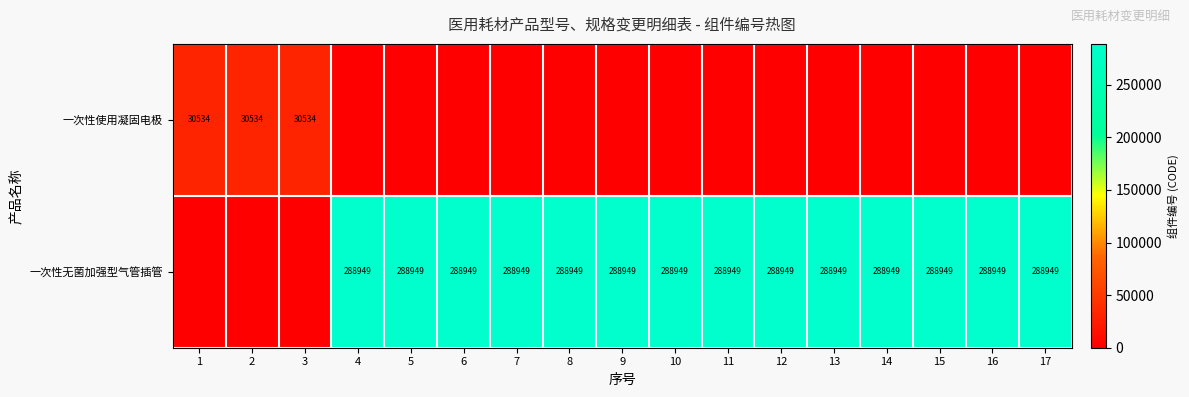

What is the sum of the 一次性无菌加强型气管插管 values at 9 and 16?

577898